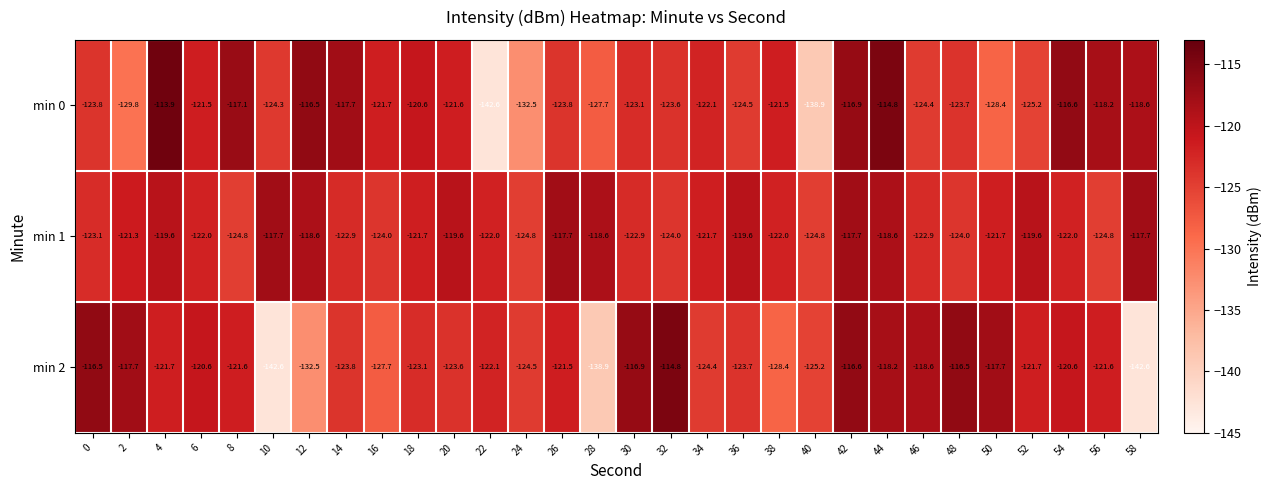

What is the minimum value shown in the chart?

-142.6